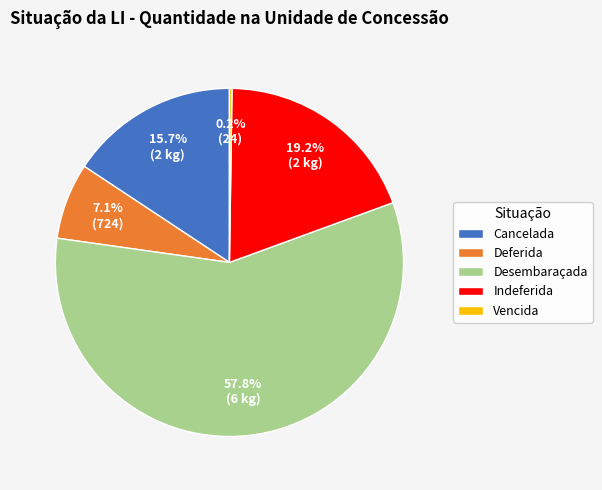

To the nearest percent, what is the difference between the largest and smallest slice percentages?

58%